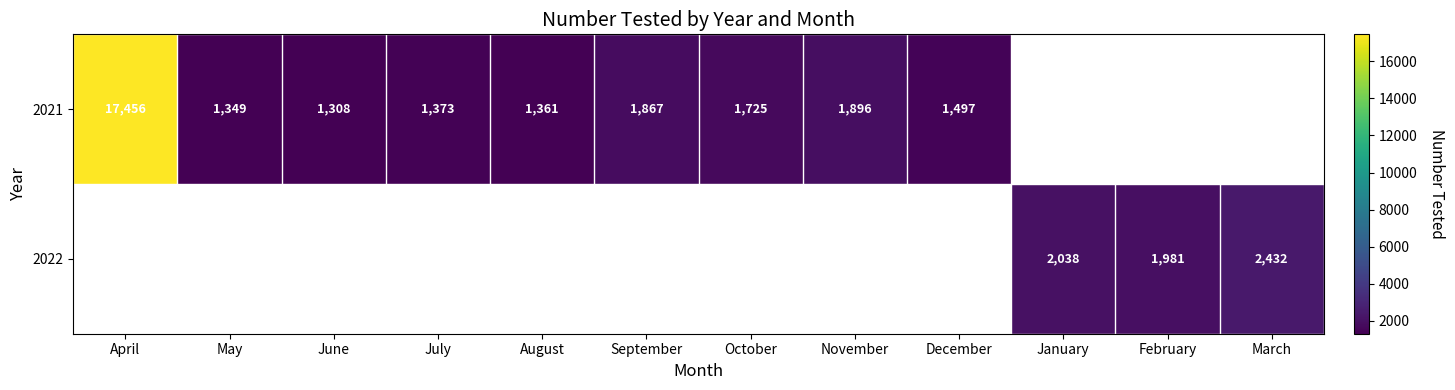

The value of 2022 at March is 2432. True or false?

True